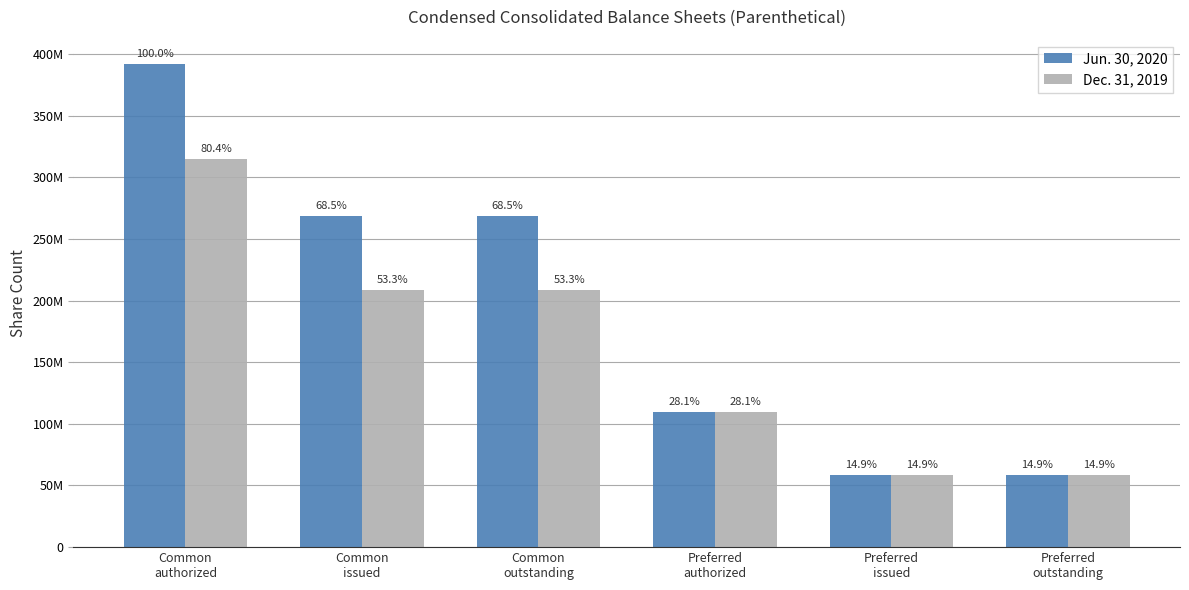

Where is Jun. 30, 2020 nearest to the value 225125000?

Common
issued